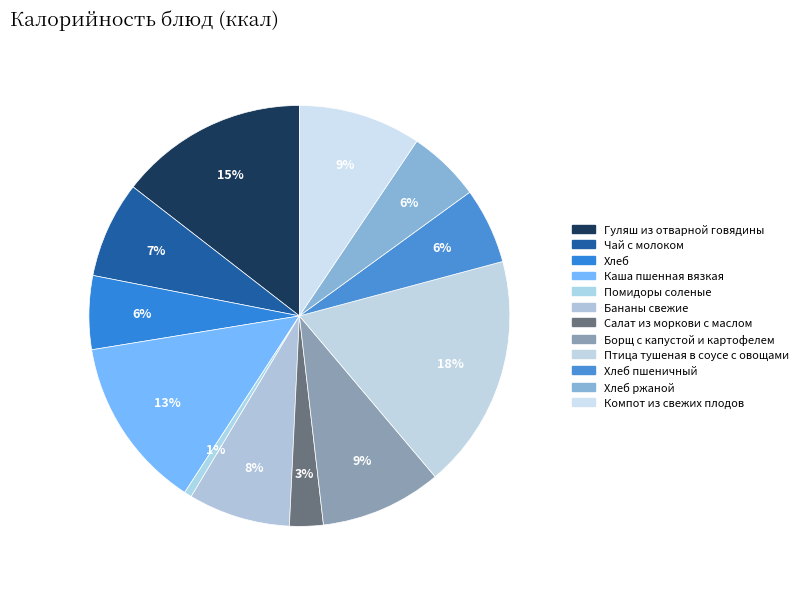

Is there a majority slice in this chart?

No